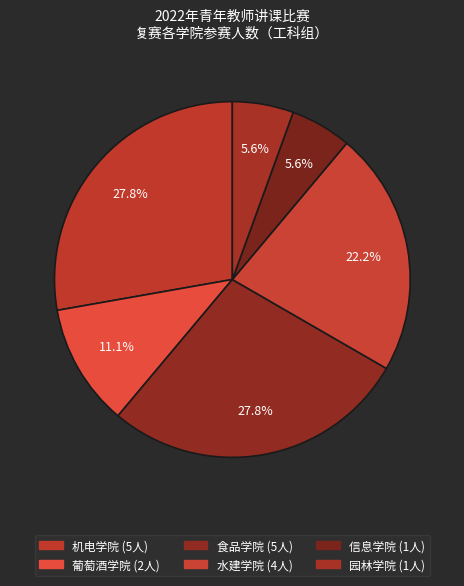

Which slice is the largest?

机电学院